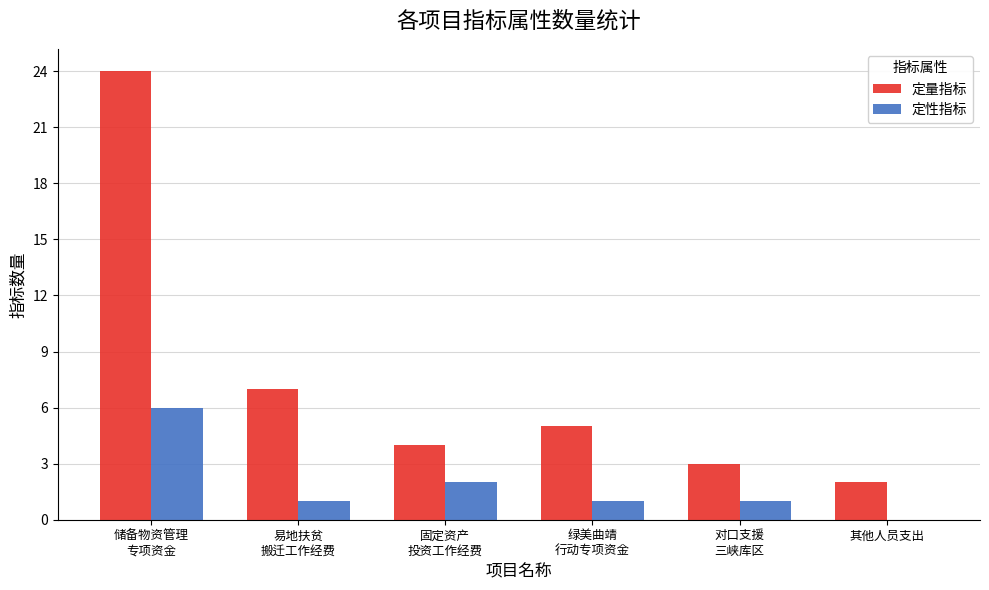

Is it true that 定性指标 equals 2 at 固定资产
投资工作经费?

True